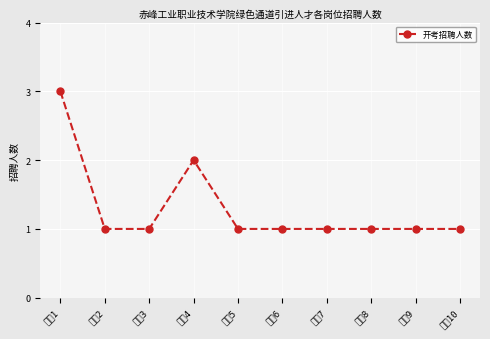

What is the minimum value shown in the chart?

1